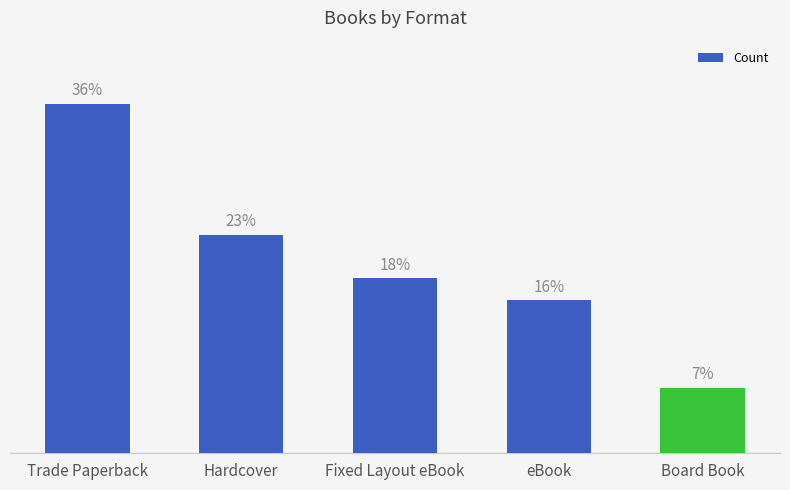

Does the chart contain any negative values?

No